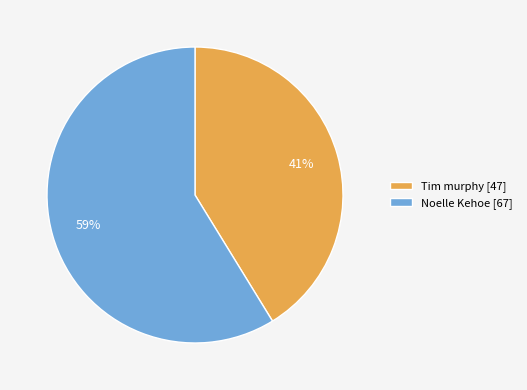

Combined, do Tim murphy [47] and Noelle Kehoe [67] account for over 50%?

Yes